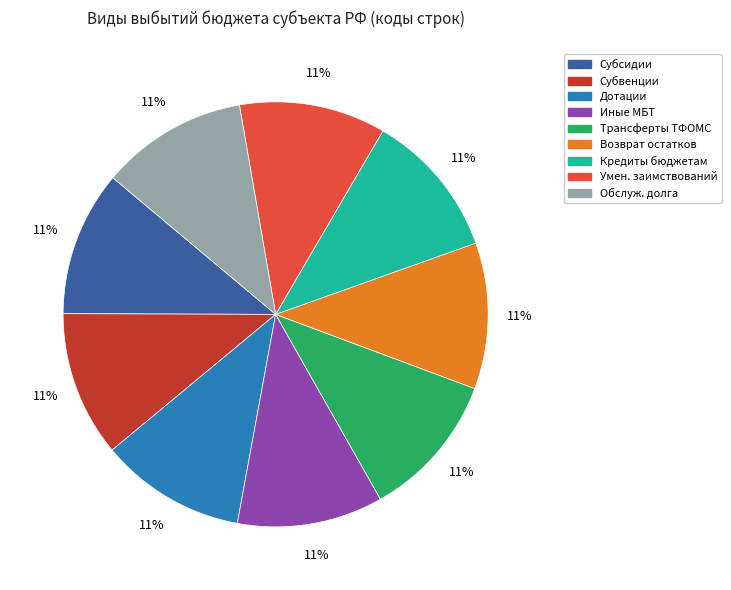

Is there a majority slice in this chart?

No